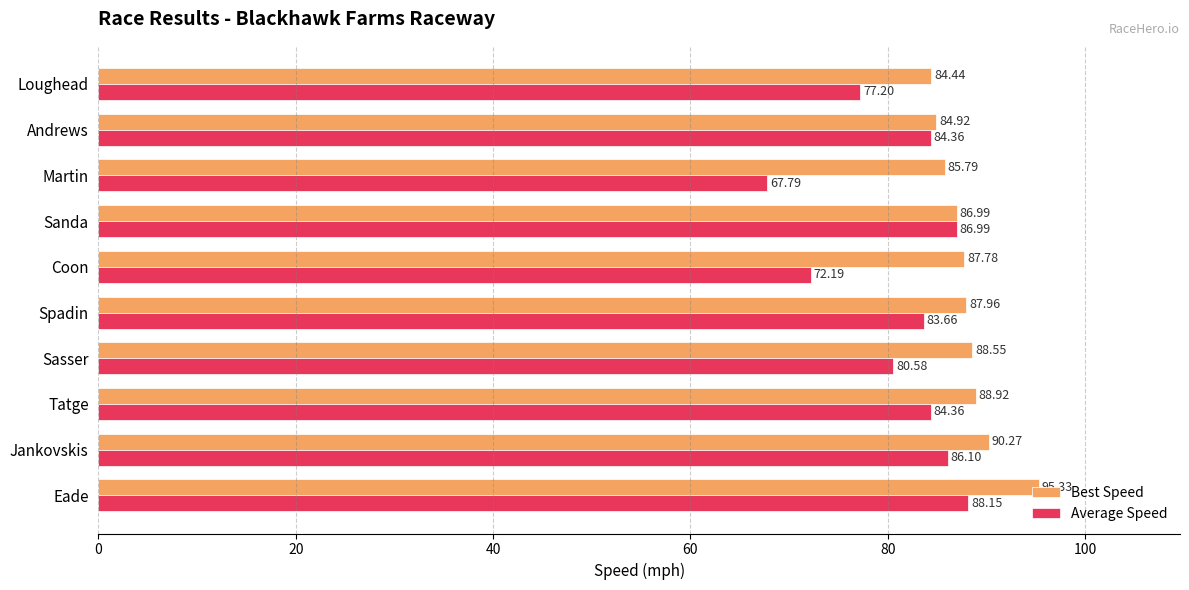

How many categories are shown in the chart?

10